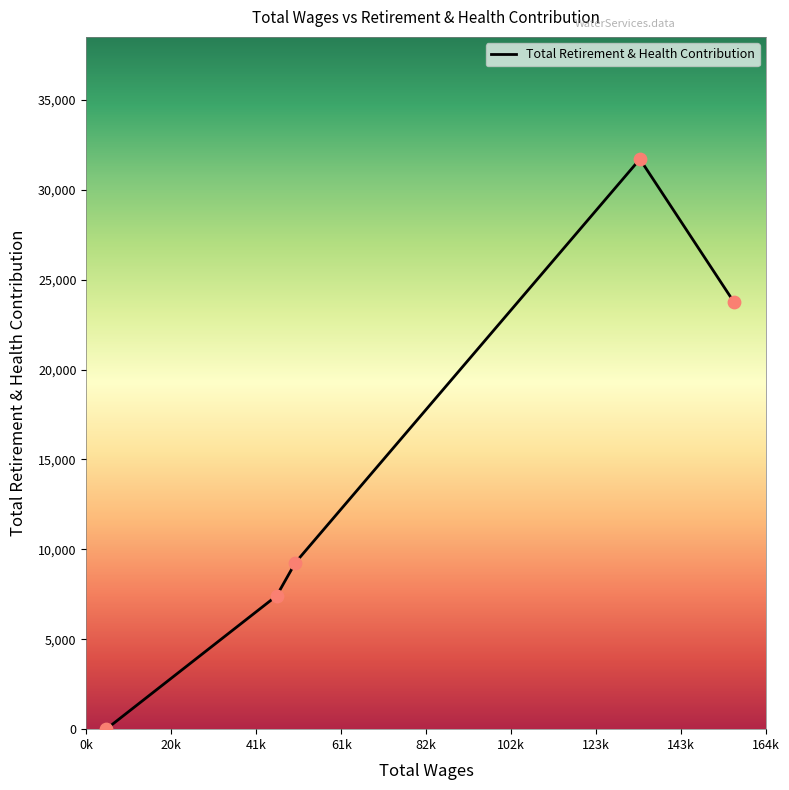

What is the sum of all values?

72155